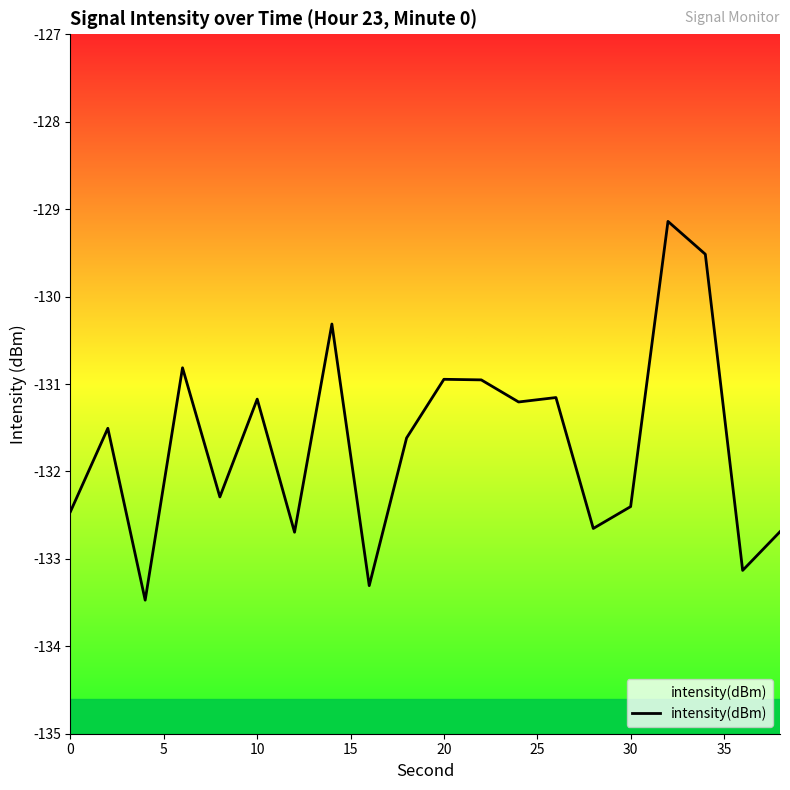

What is the maximum value shown in the chart?

-129.1